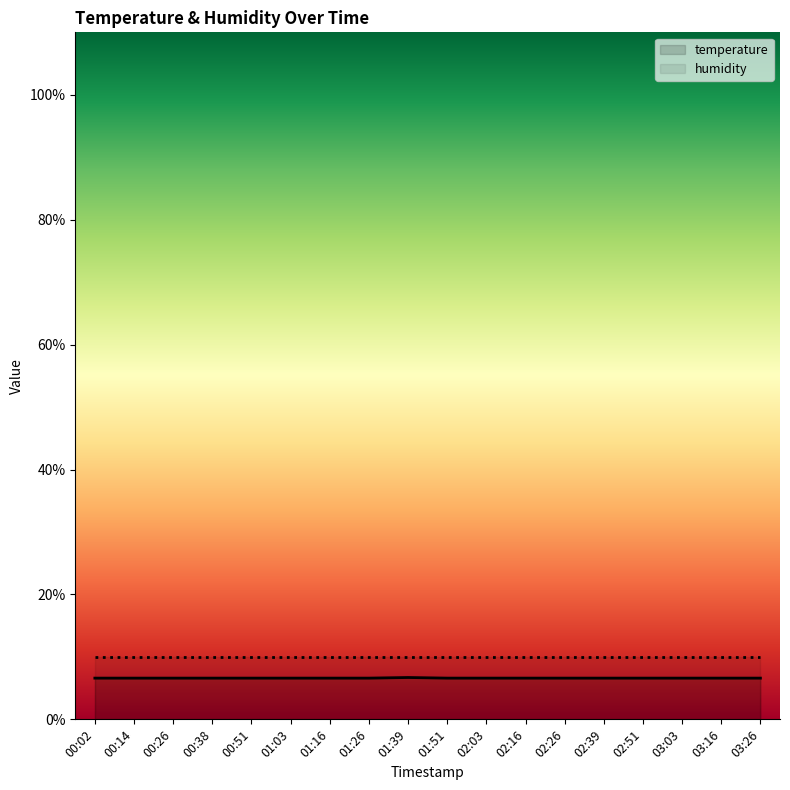

Between 03:26 and 00:51, which is larger?

03:26